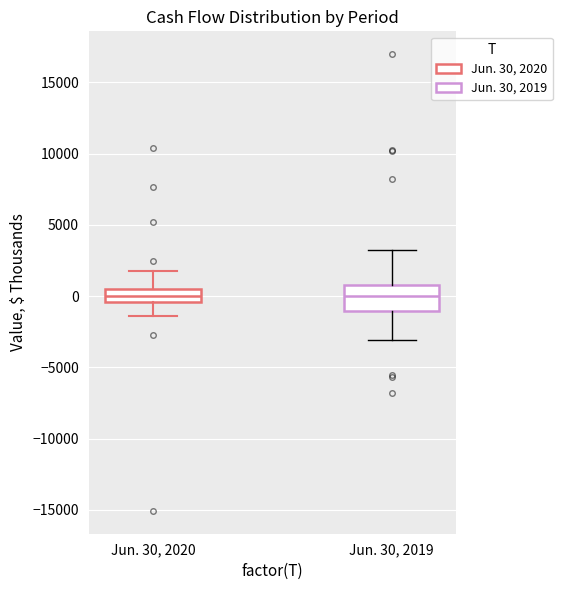

Reading left to right, read every box against the y-axis: the position of its median line, the range the box covers, and the ends of its whiskers. The values are not printed on the chart, so give them approximately, as read against the axis.

Jun. 30, 2020: median 0, box -500 to 500, whiskers -1500 to 1500
Jun. 30, 2019: median 0, box -1000 to 1000, whiskers -3000 to 3000